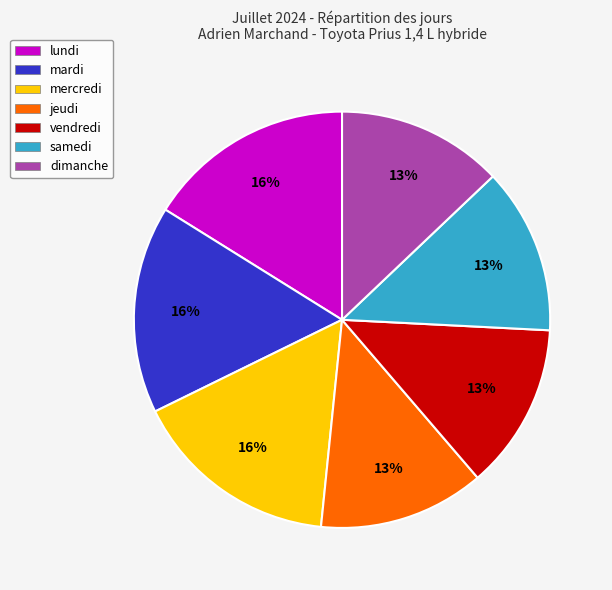

To the nearest percent, what is the difference between the mardi and mercredi slice percentages?

0%